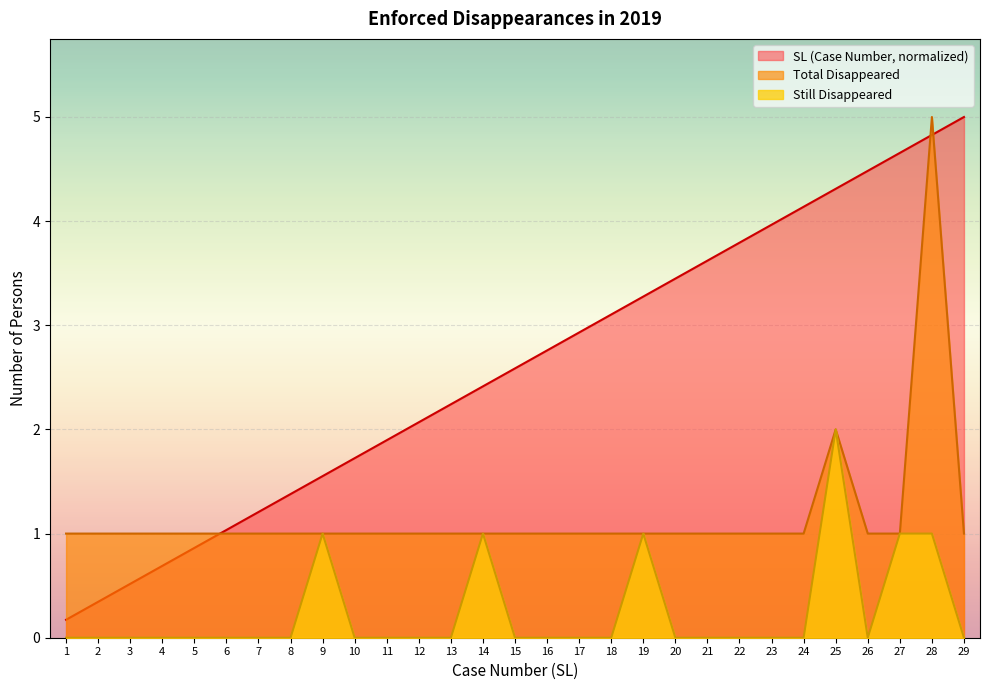

What is the value of the Still Disappeared point at the 27th from the left?

1.0